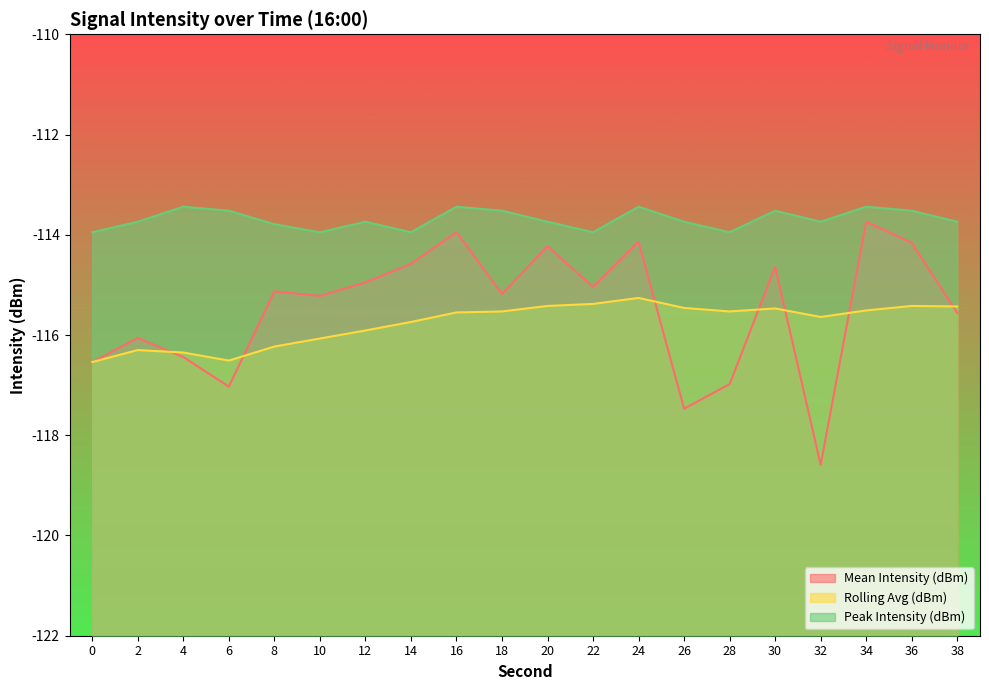

What is the value of the Mean Intensity (dBm) point at the 18th from the left?

-113.7